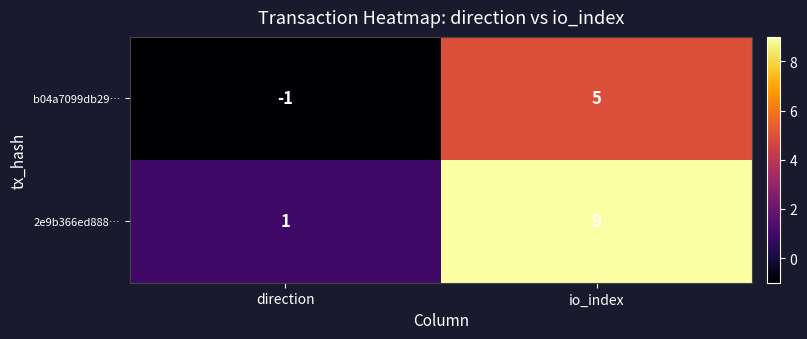

What is the difference between the 2e9b366ed888… values at io_index and direction?

8